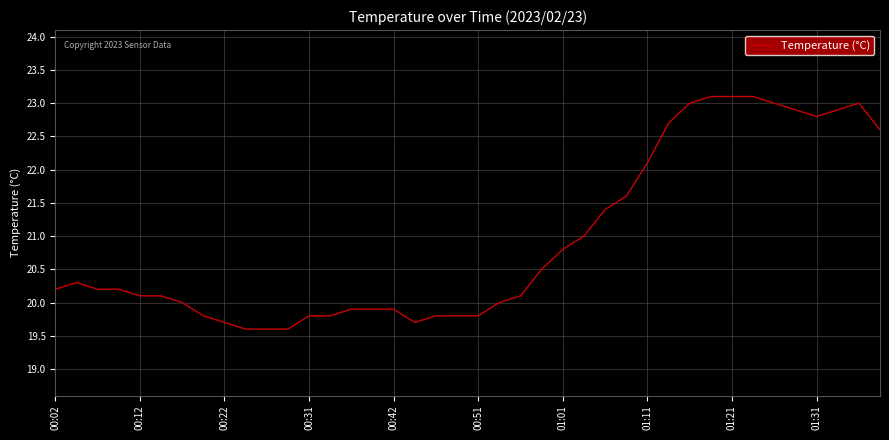

What is the smallest value displayed?

19.6